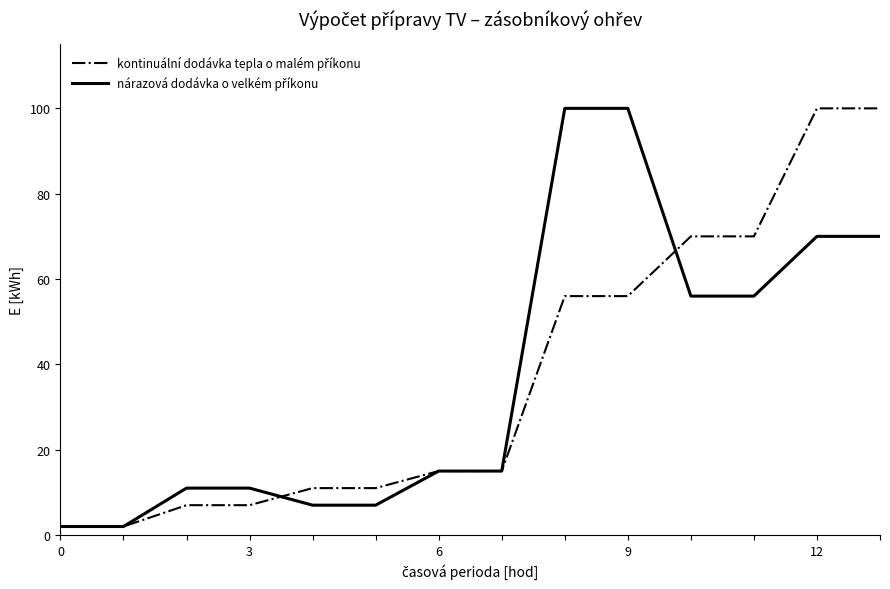

Does the chart have visible grid lines?

No